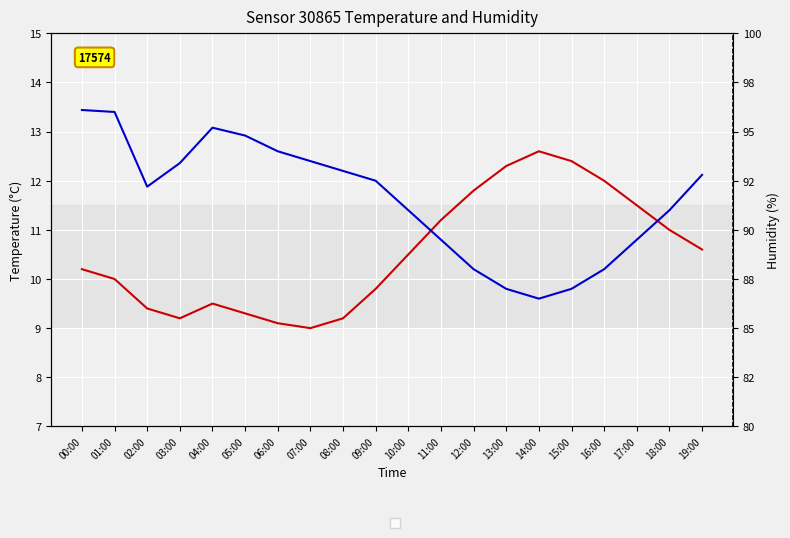

The humidity series shows 137.7 at 04:00. True or false?

False